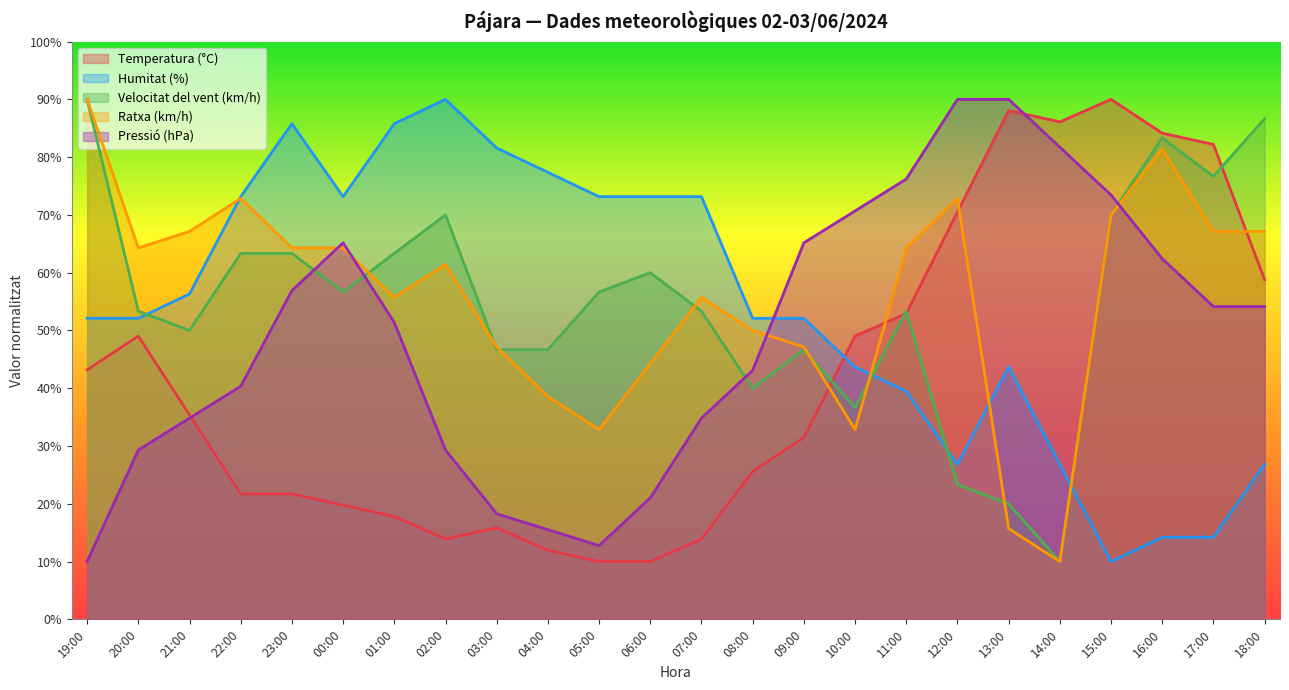

At which category is the sum across all series the highest?

16:00